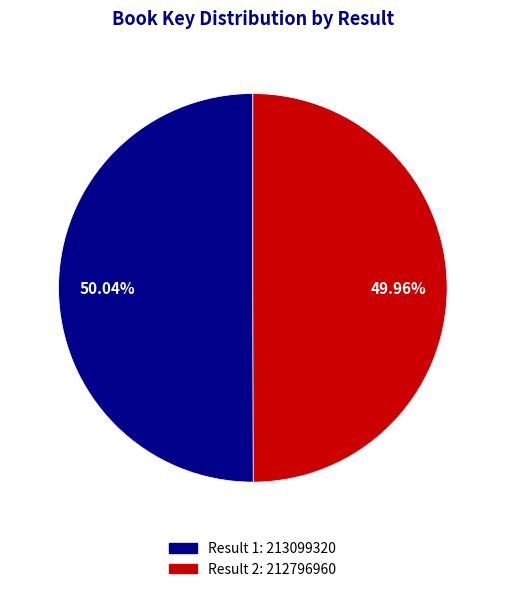

What is the ratio of the value at Result 1: 213099320 to the value at Result 2: 212796960?

1.0